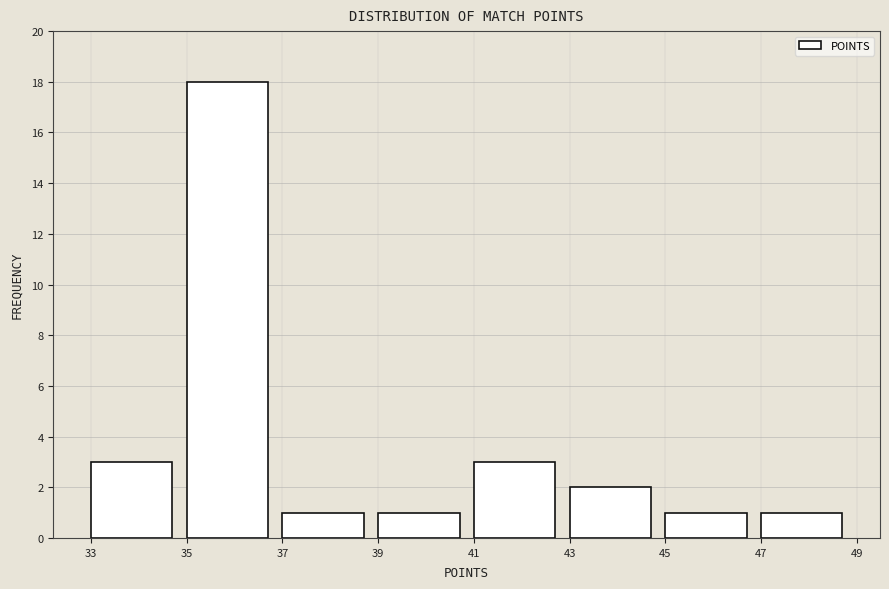

Reading left to right, list every bar in this chart as the range it spans on the x-axis followed by its height. The values are not printed on the chart, so give them approximately, as read against the axis.

33 to 35: 3
35 to 37: 18
37 to 39: 1
39 to 41: 1
41 to 43: 3
43 to 45: 2
45 to 47: 1
47 to 49: 1